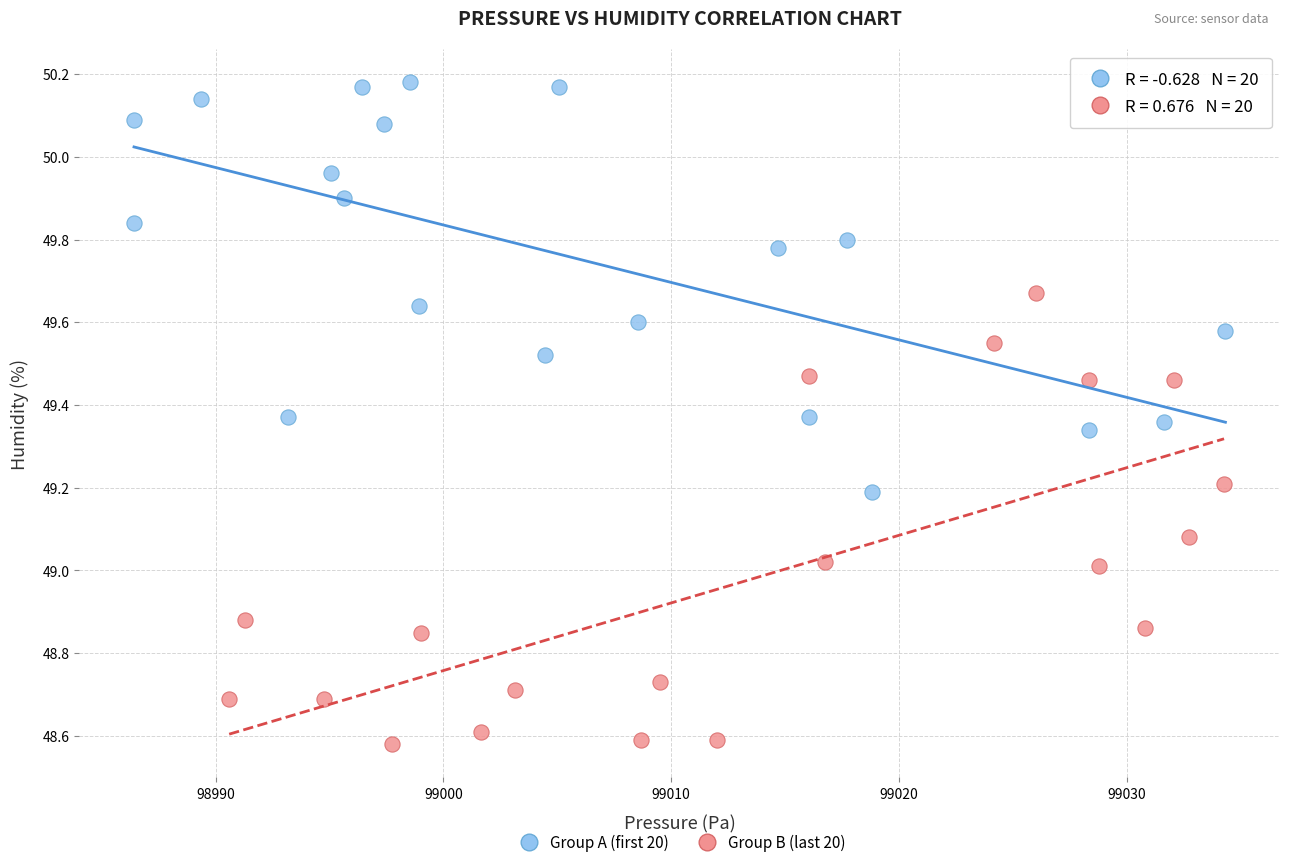

Which series has the largest Y range (max minus min)?

Group B (last 20)